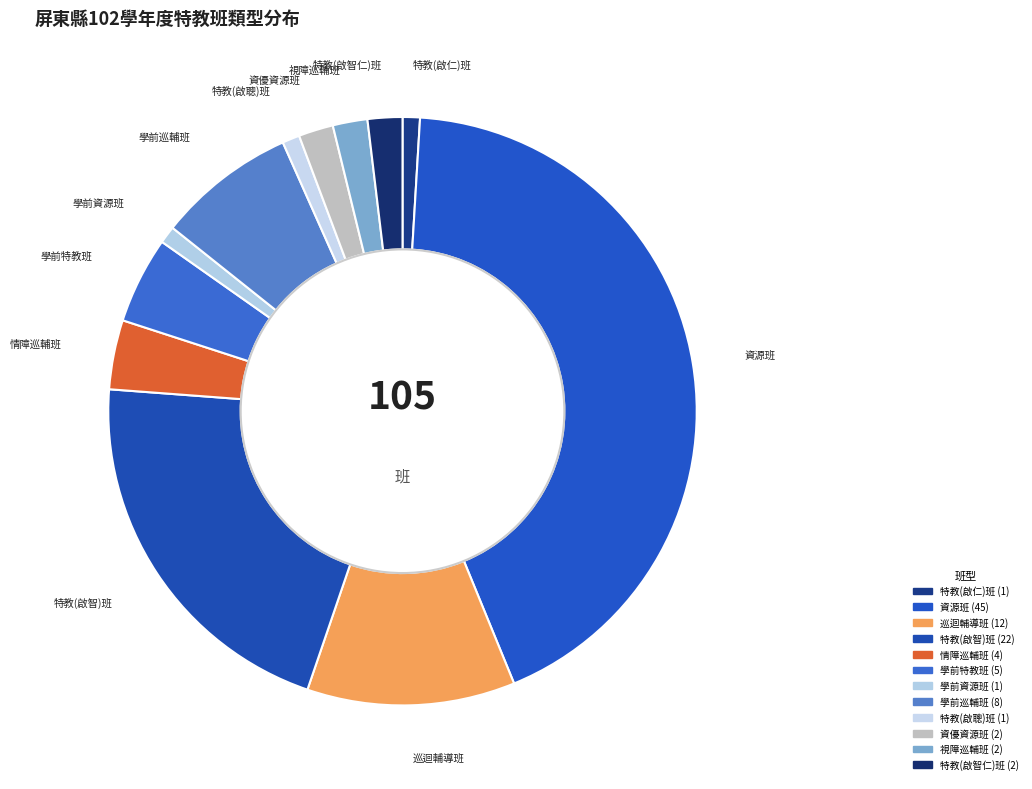

Is the sum of 學前資源班 and 特教(啟聰)班 greater than half?

No